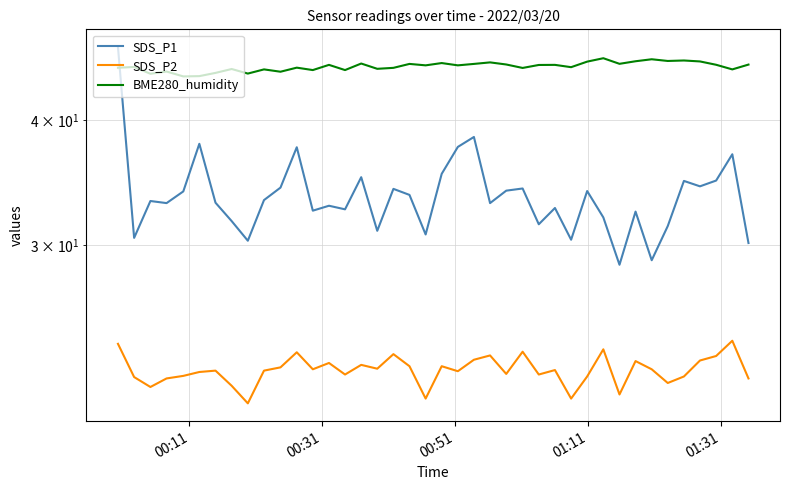

True or false: BME280_humidity has more than 0 interior local peaks.

True